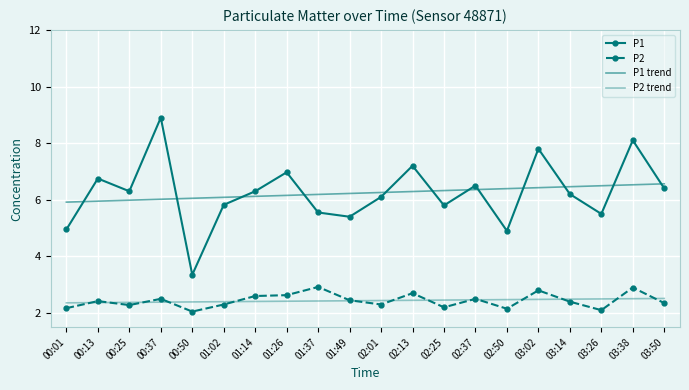

What is the label of the 18th point from the right?

00:25